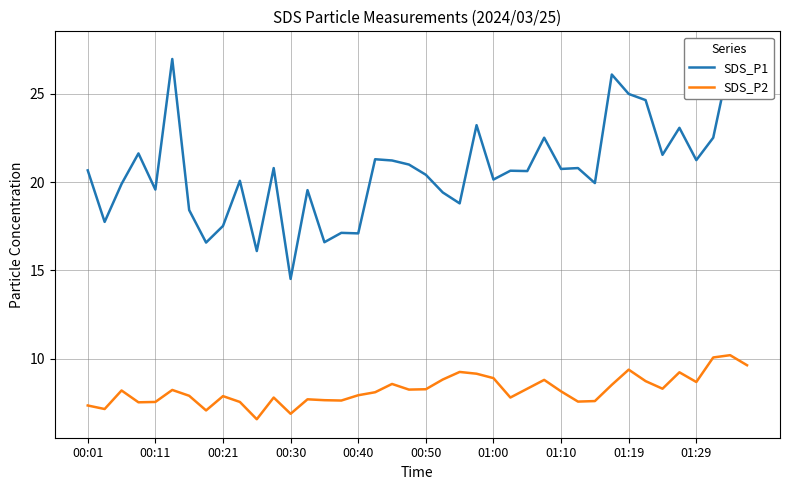

What is the maximum value for SDS_P2?

10.2